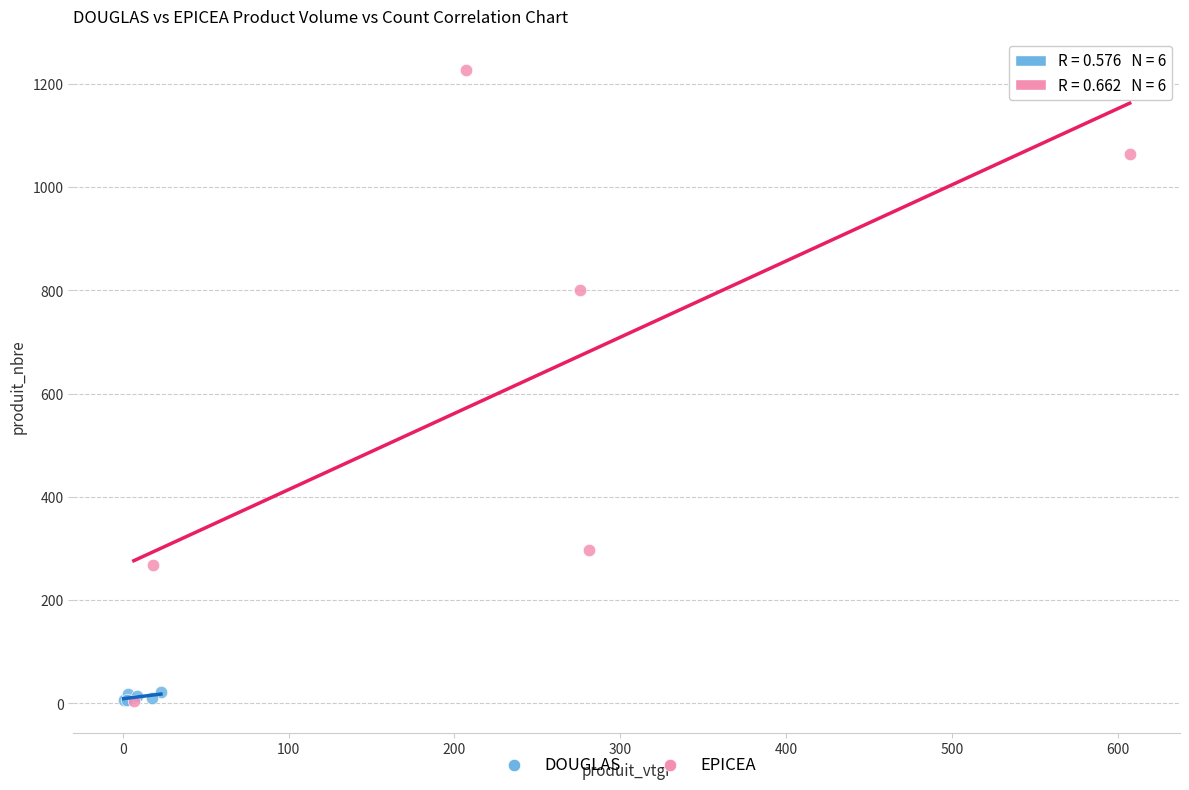

Which series has the widest spread of Y values?

EPICEA